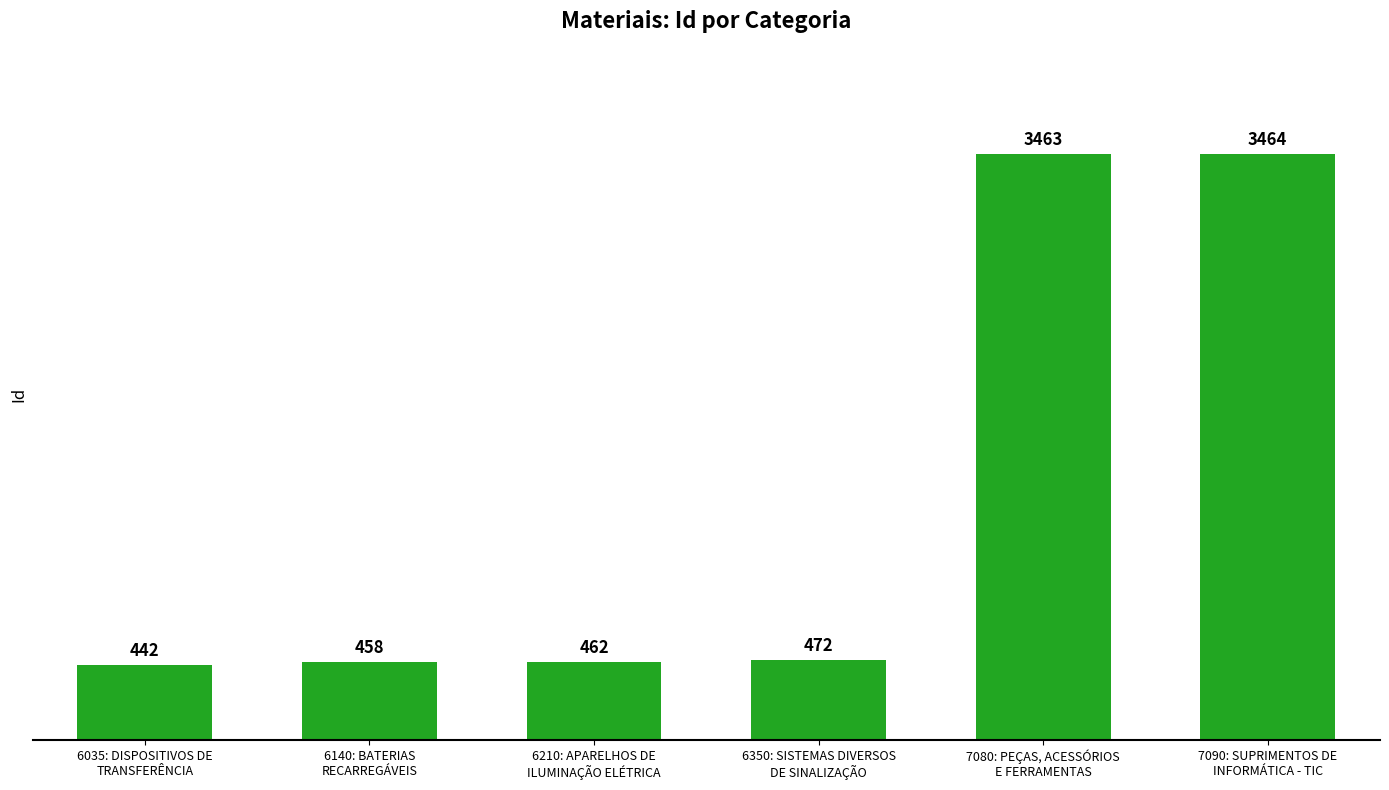

At which category does the chart reach its minimum across all series?

6035: DISPOSITIVOS DE
TRANSFERÊNCIA